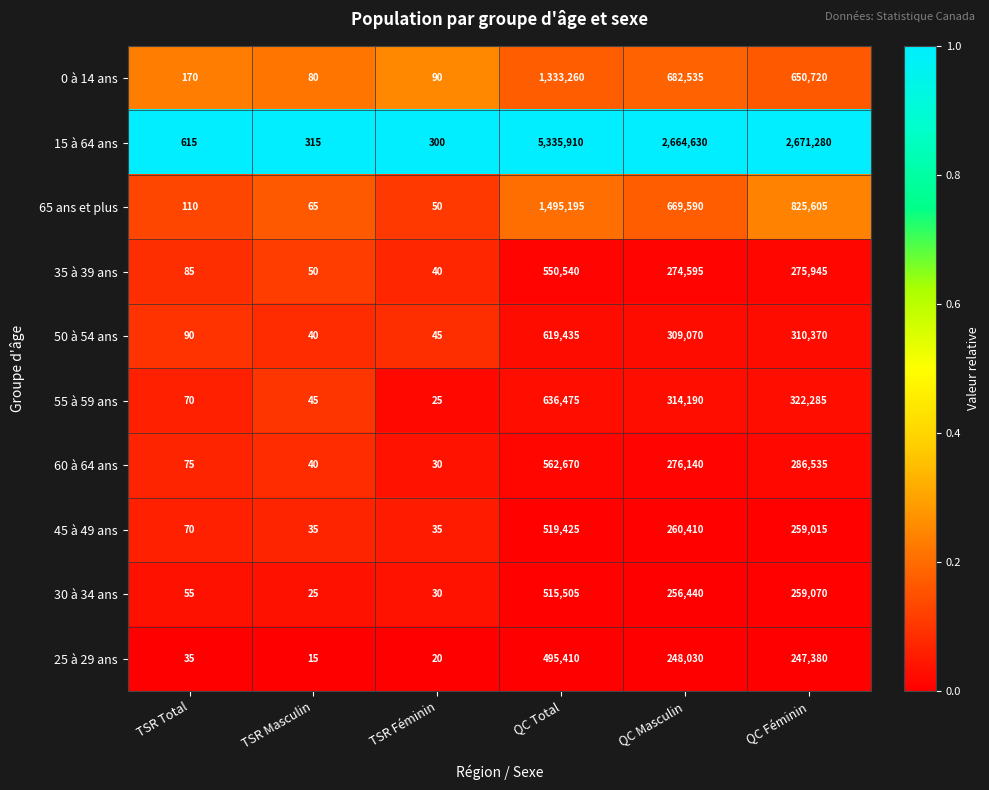

Which series has the largest total across all categories?

15 à 64 ans